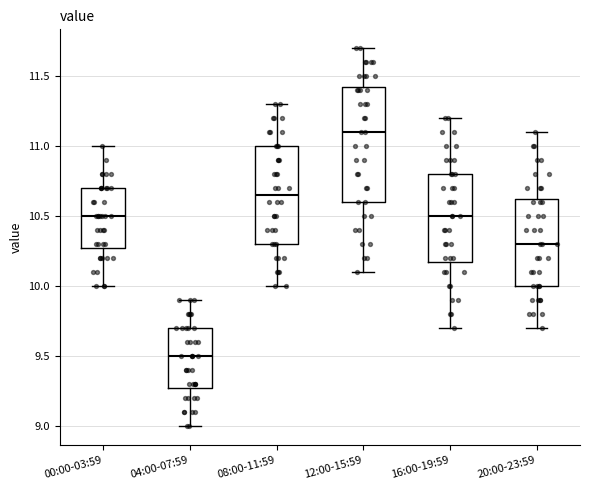

Reading left to right, read every box against the y-axis: the position of its median line, the range the box covers, and the ends of its whiskers. The values are not printed on the chart, so give them approximately, as read against the axis.

00:00-03:59: median 10.50, box 10.30 to 10.70, whiskers 10.00 to 11.00
04:00-07:59: median 9.50, box 9.30 to 9.70, whiskers 9.00 to 9.90
08:00-11:59: median 10.65, box 10.30 to 11.00, whiskers 10.00 to 11.30
12:00-15:59: median 11.10, box 10.60 to 11.45, whiskers 10.10 to 11.70
16:00-19:59: median 10.50, box 10.20 to 10.80, whiskers 9.70 to 11.20
20:00-23:59: median 10.30, box 10.00 to 10.65, whiskers 9.70 to 11.10